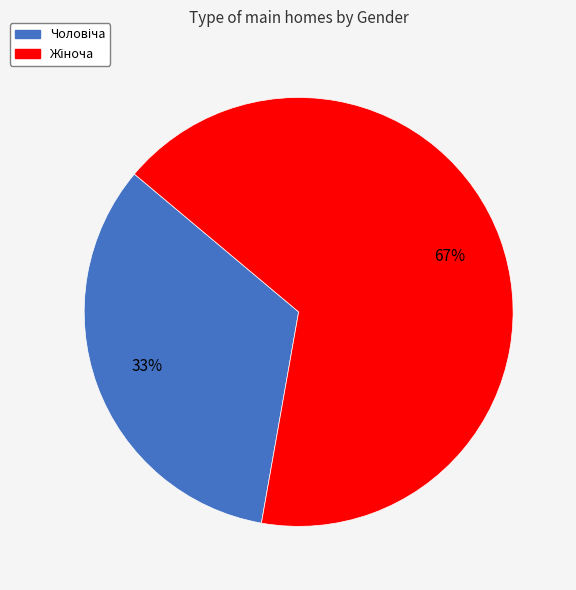

Does any single category account for the majority?

Yes